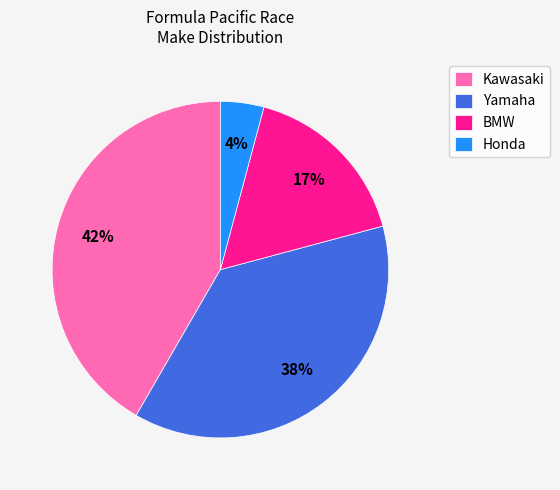

To the nearest percent, what percentage of the pie is BMW?

17%